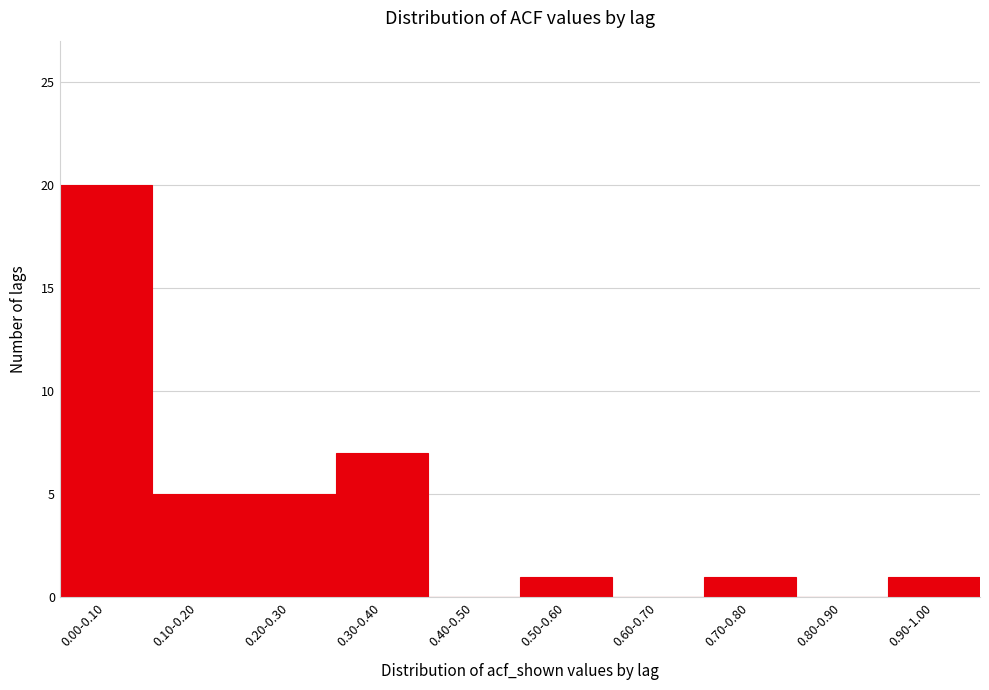

Reading right to left, extract all data points from this chart.

0.90-1.00=1	0.80-0.90=0	0.70-0.80=1	0.60-0.70=0	0.50-0.60=1	0.40-0.50=0	0.30-0.40=7	0.20-0.30=5	0.10-0.20=5	0.00-0.10=20